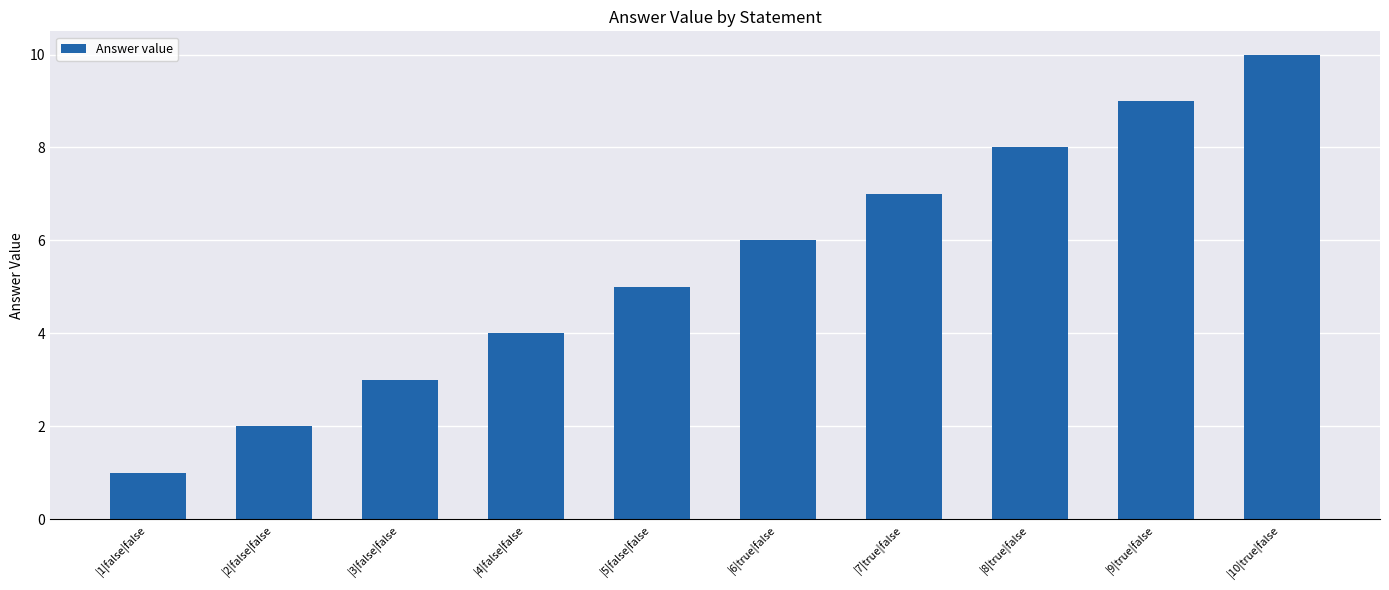

Reading left to right, list all the values displayed in this chart.

|1|false|false=1	|2|false|false=2	|3|false|false=3	|4|false|false=4	|5|false|false=5	|6|true|false=6	|7|true|false=7	|8|true|false=8	|9|true|false=9	|10|true|false=10